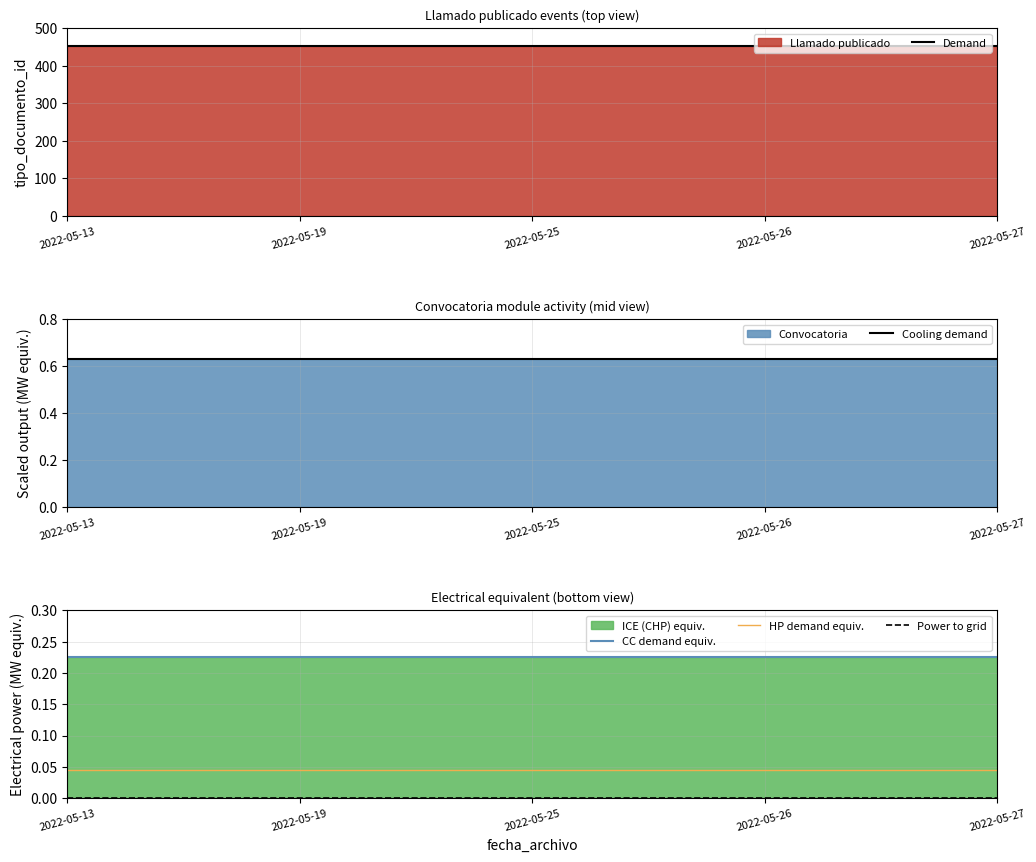

List the labels in order of Demand value, smallest first.

2022-05-13, 2022-05-19, 2022-05-25, 2022-05-26, 2022-05-27